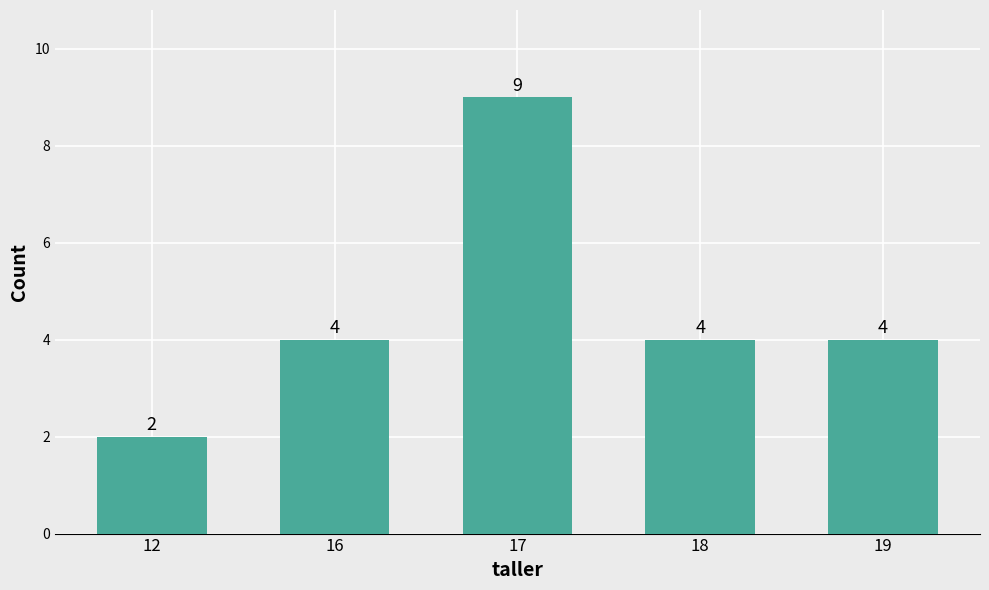

What is the value of the 5th bar from the left?

4